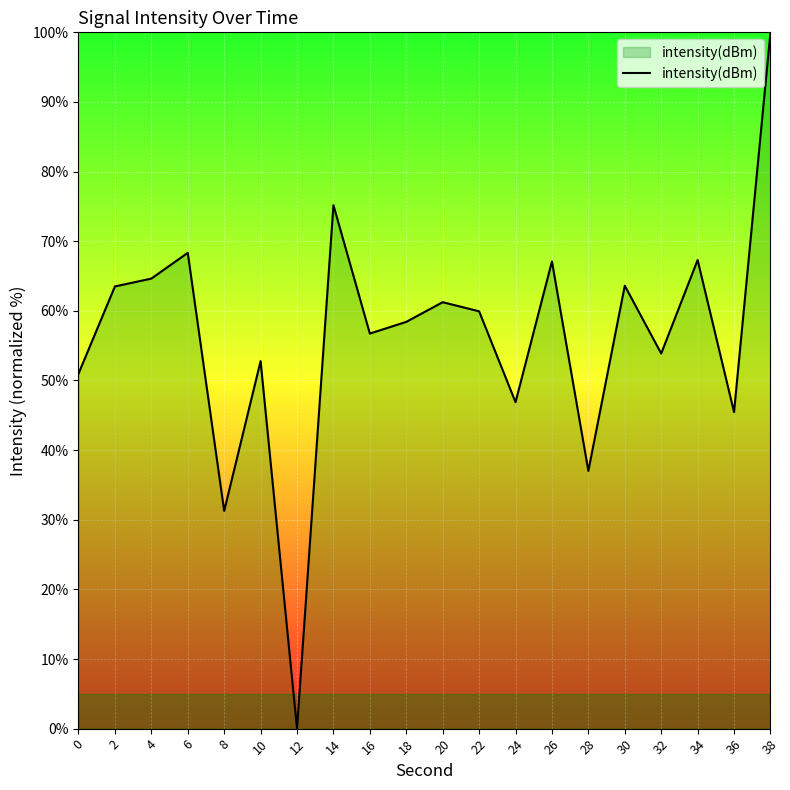

Approximately how many times larger is the value at 28 compared to 20?

0.6